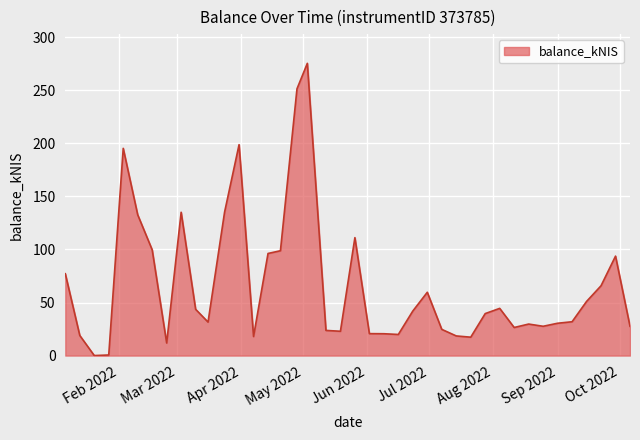

How many lines are shown in the chart?

1